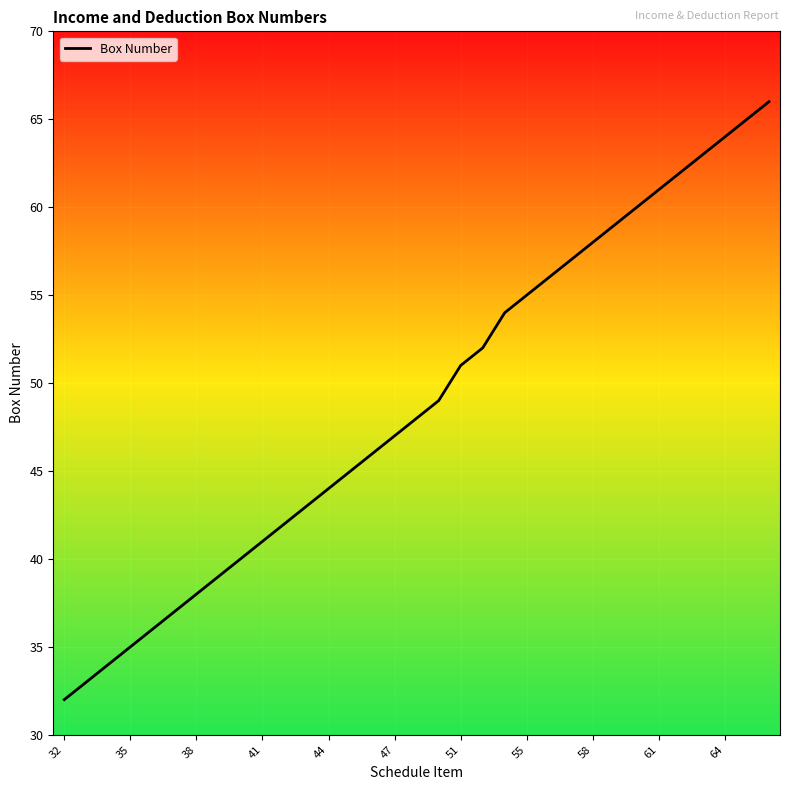

What is the minimum value shown in the chart?

32